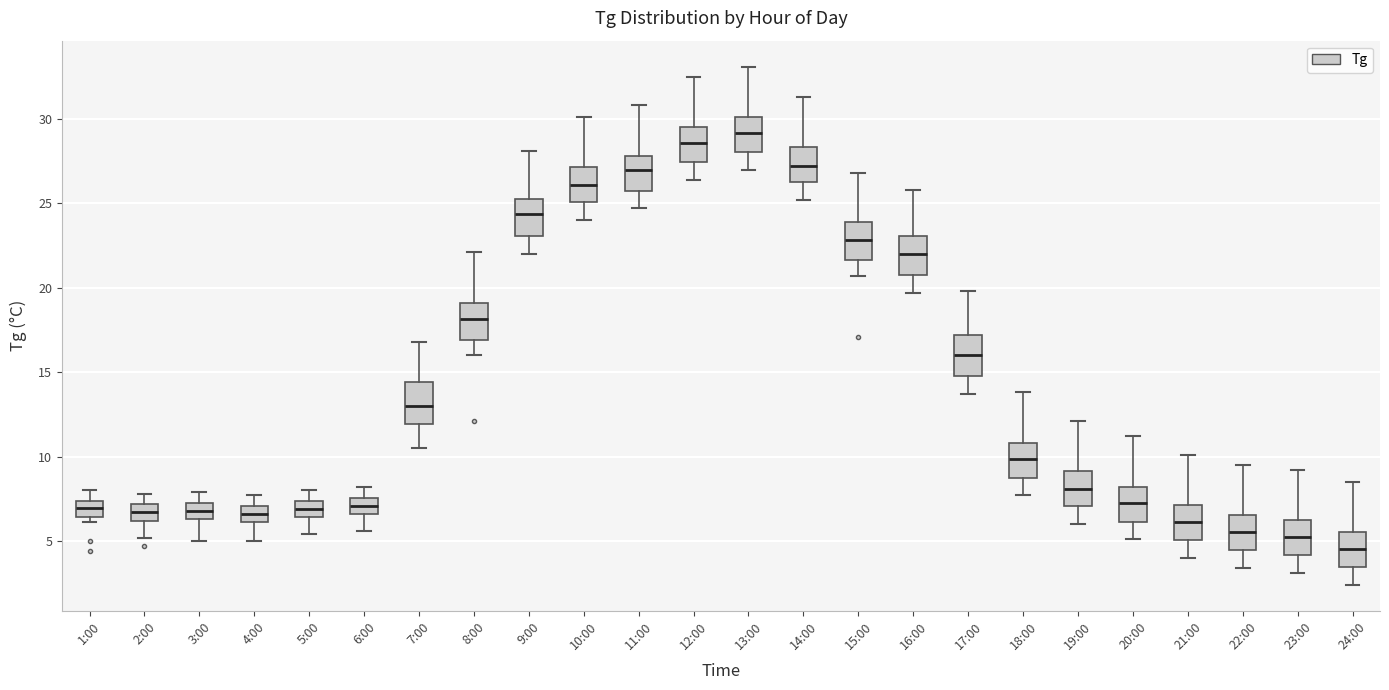

Which box's median line is the highest?

13:00